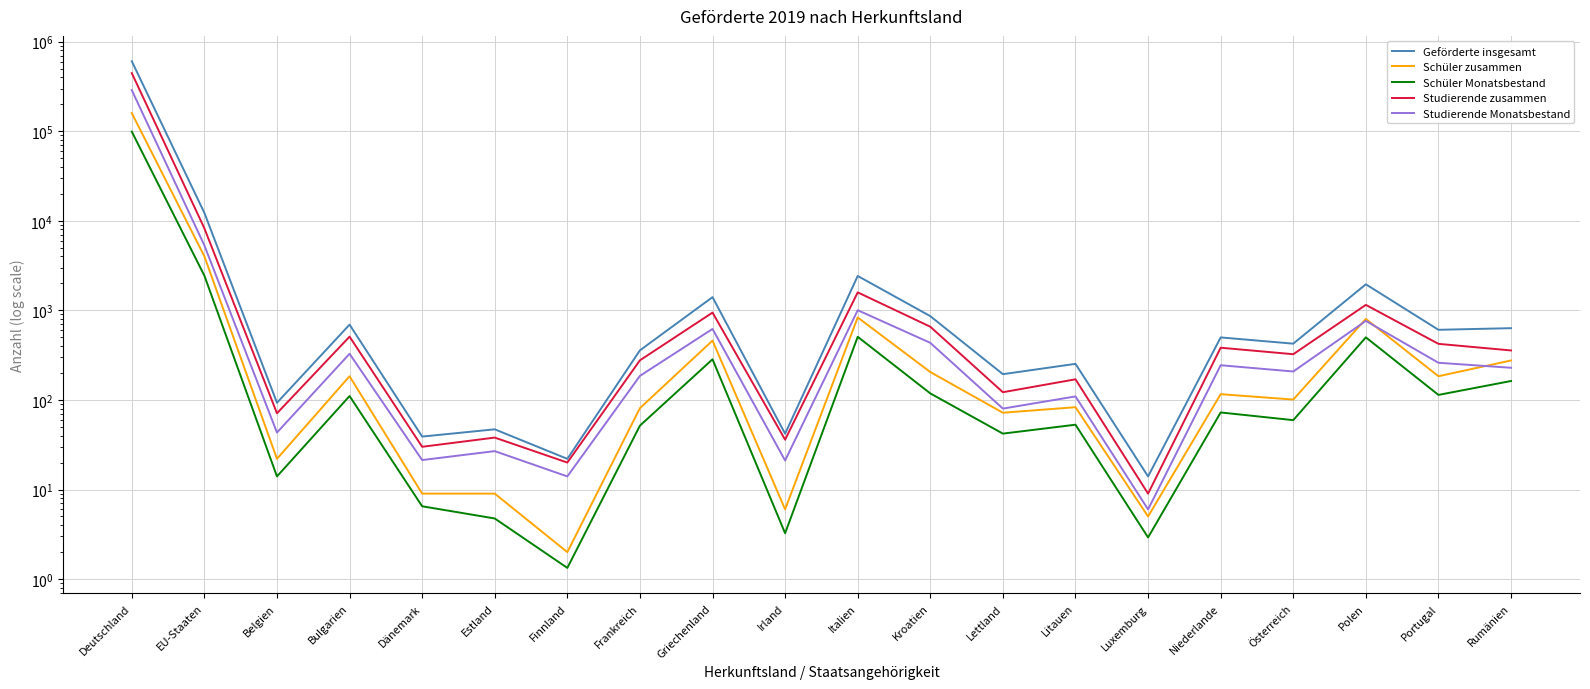

Where does the Schüler Monatsbestand series first go above 72?

Deutschland